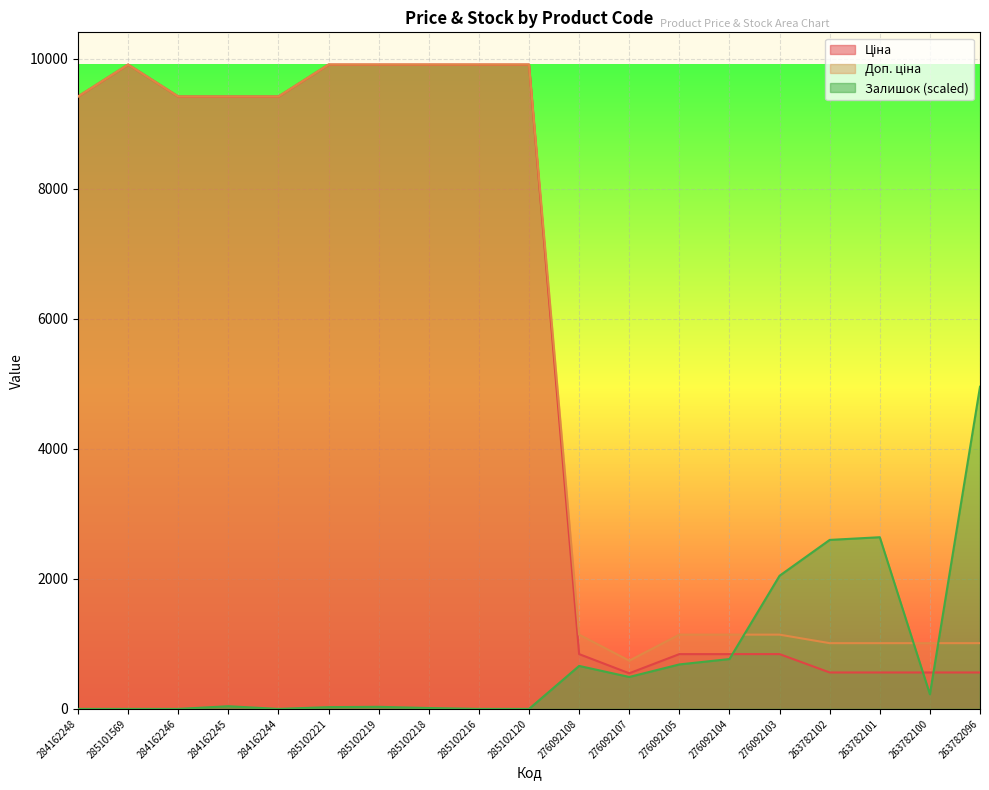

Rank the series by their maximum value, from highest to lowest.

Ціна, Доп. ціна, Залишок